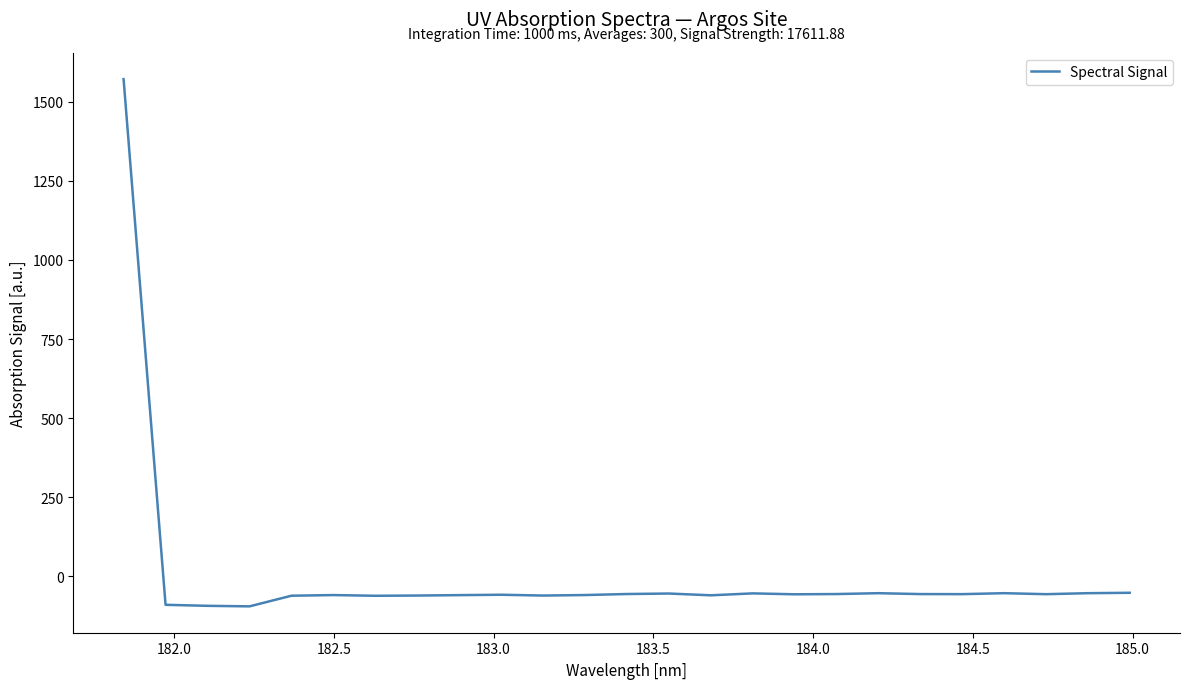

How many values are above zero?

1